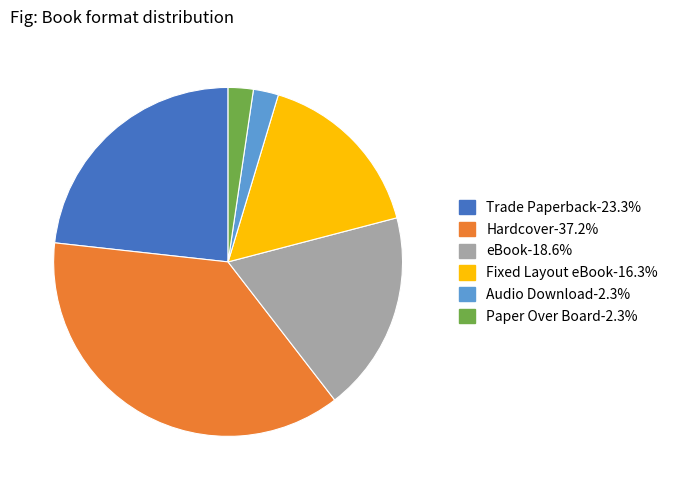

The Hardcover slice represents 46% of the pie. True or false?

False